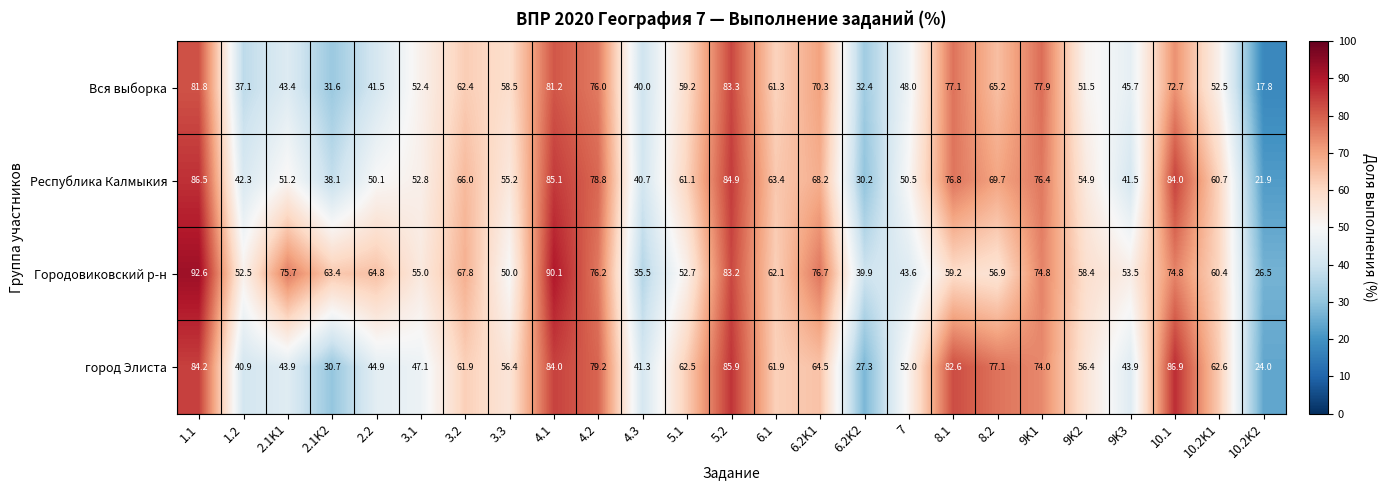

The город Элиста series shows 82.6 at 8.1. True or false?

True